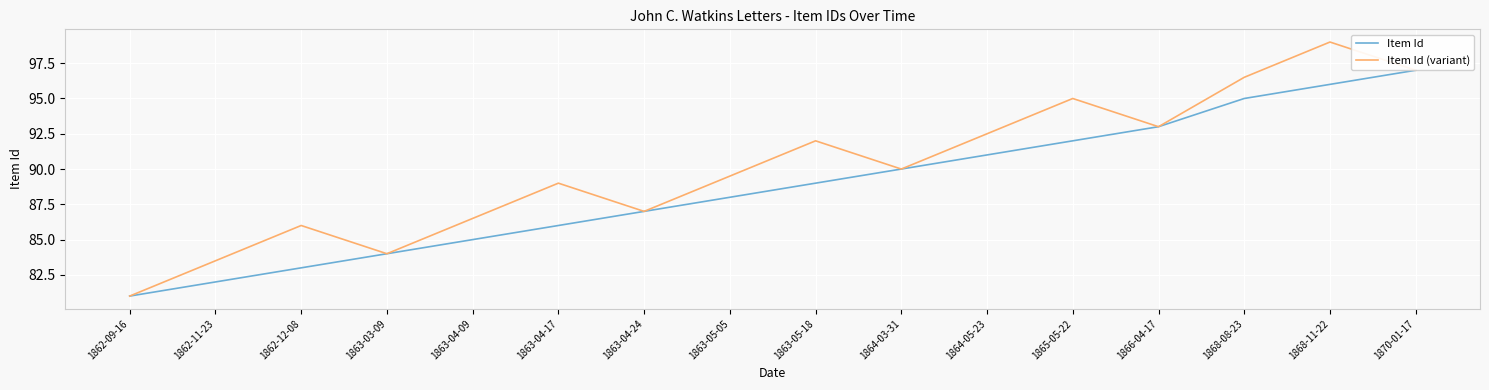

What is the minimum value shown in the chart?

81.0